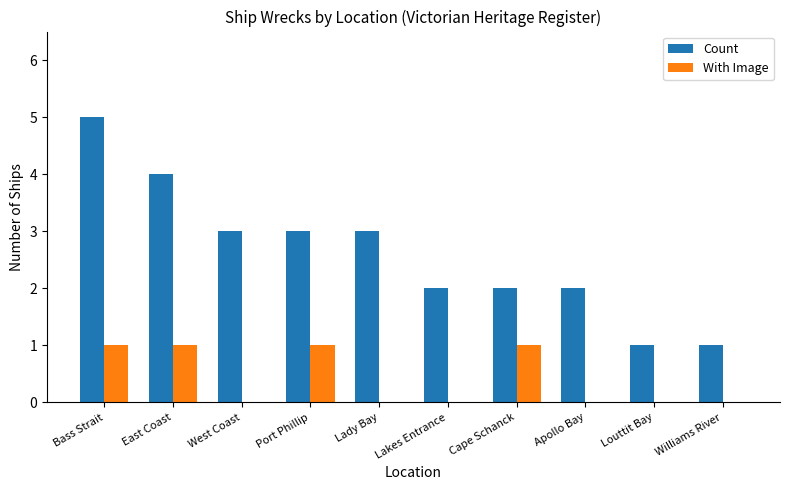

At which category does the chart reach its peak across all series?

Bass Strait